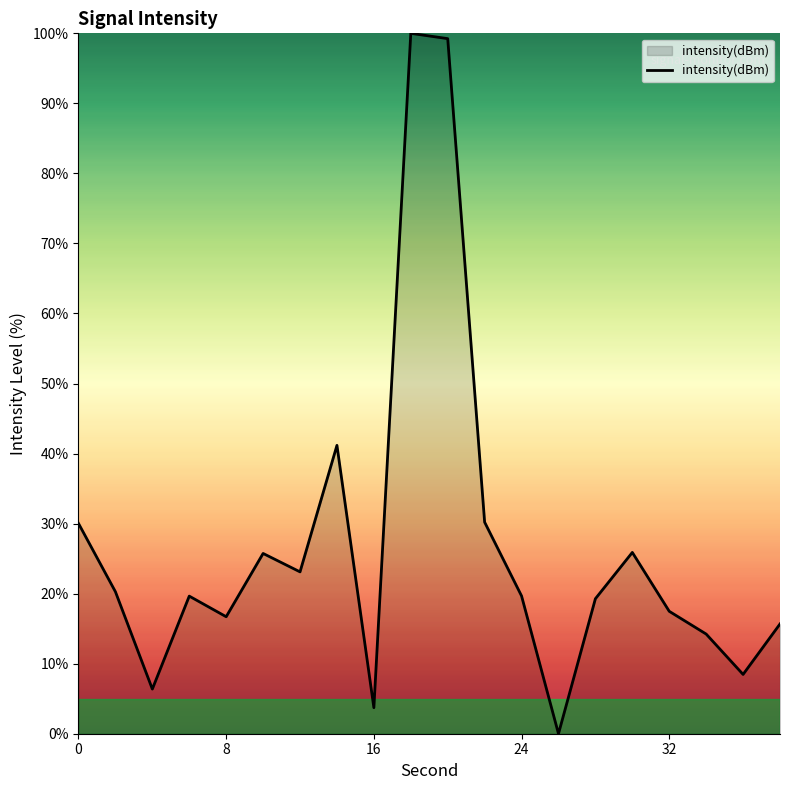

What is the greatest value displayed?

100.0